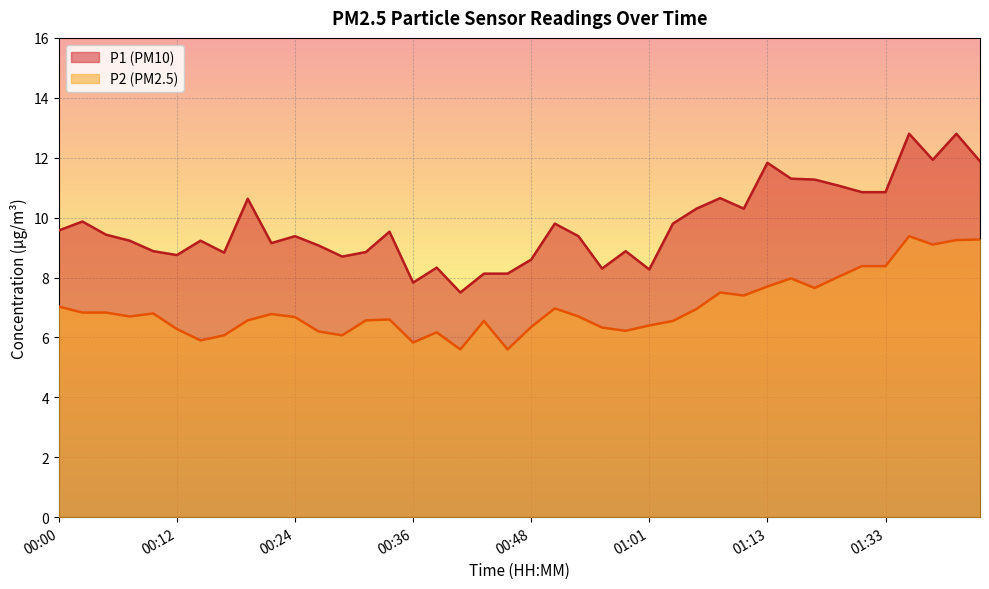

Is the value of P1 at 00:05 greater than the value of P2 at 00:07?

Yes